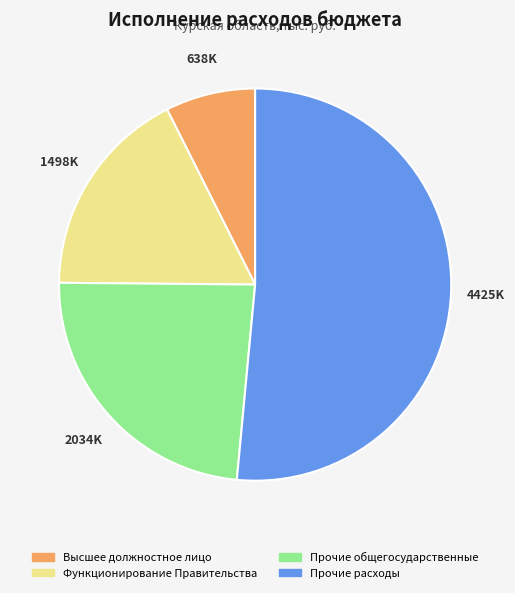

The Функционирование Правительства slice represents 7% of the pie. True or false?

False